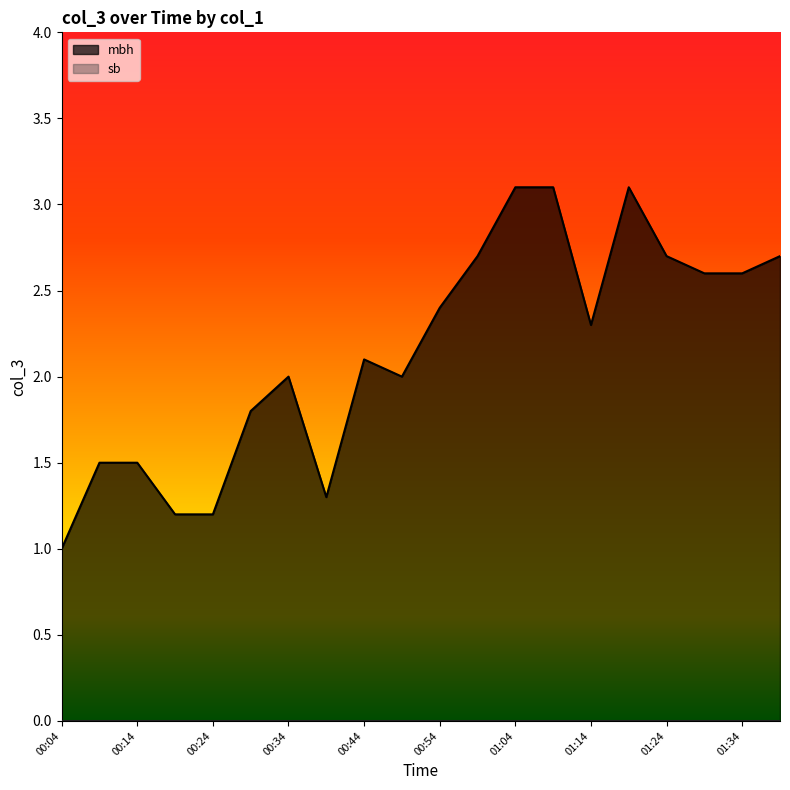

Does the chart display data point markers on the line(s)?

No